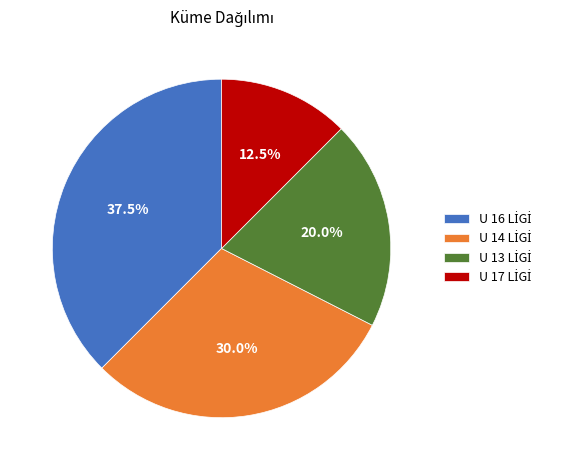

Is there any slice that represents more than half of the pie?

No